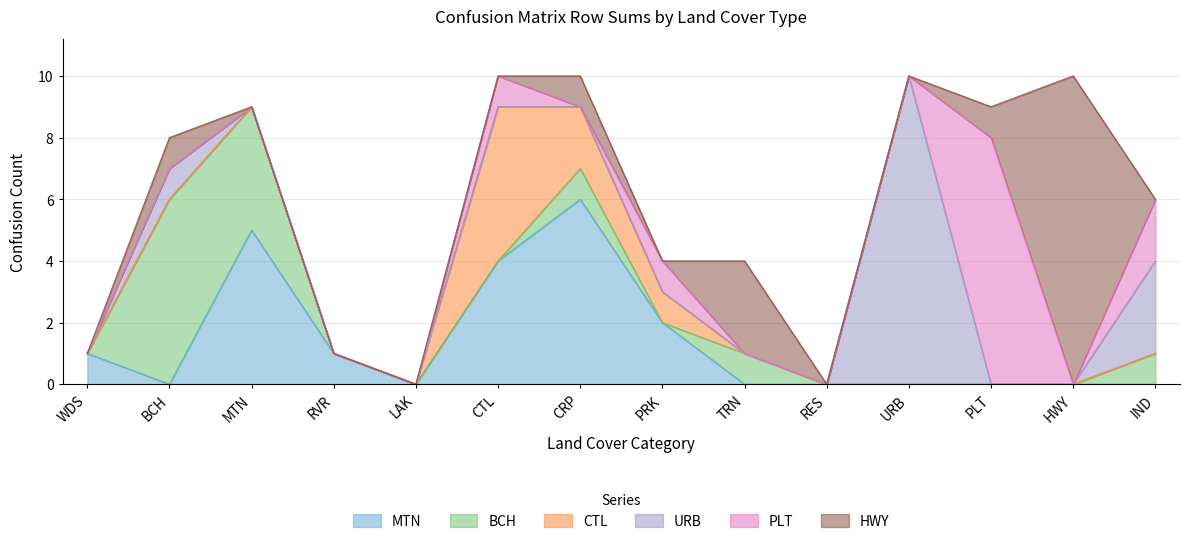

What is the difference between the HWY values at HWY and RVR?

10